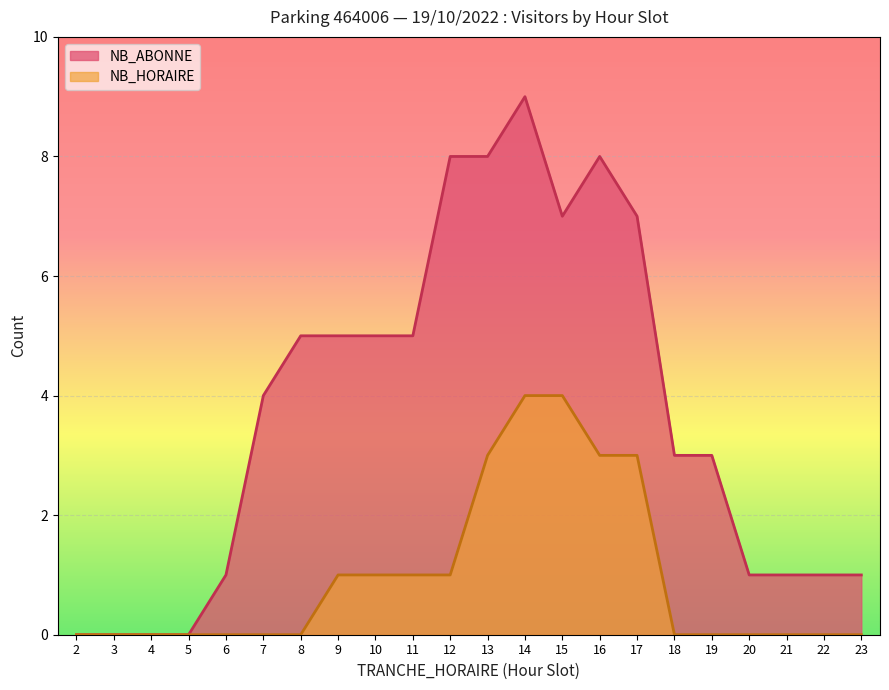

At how many categories does at least one series exceed 4?

10